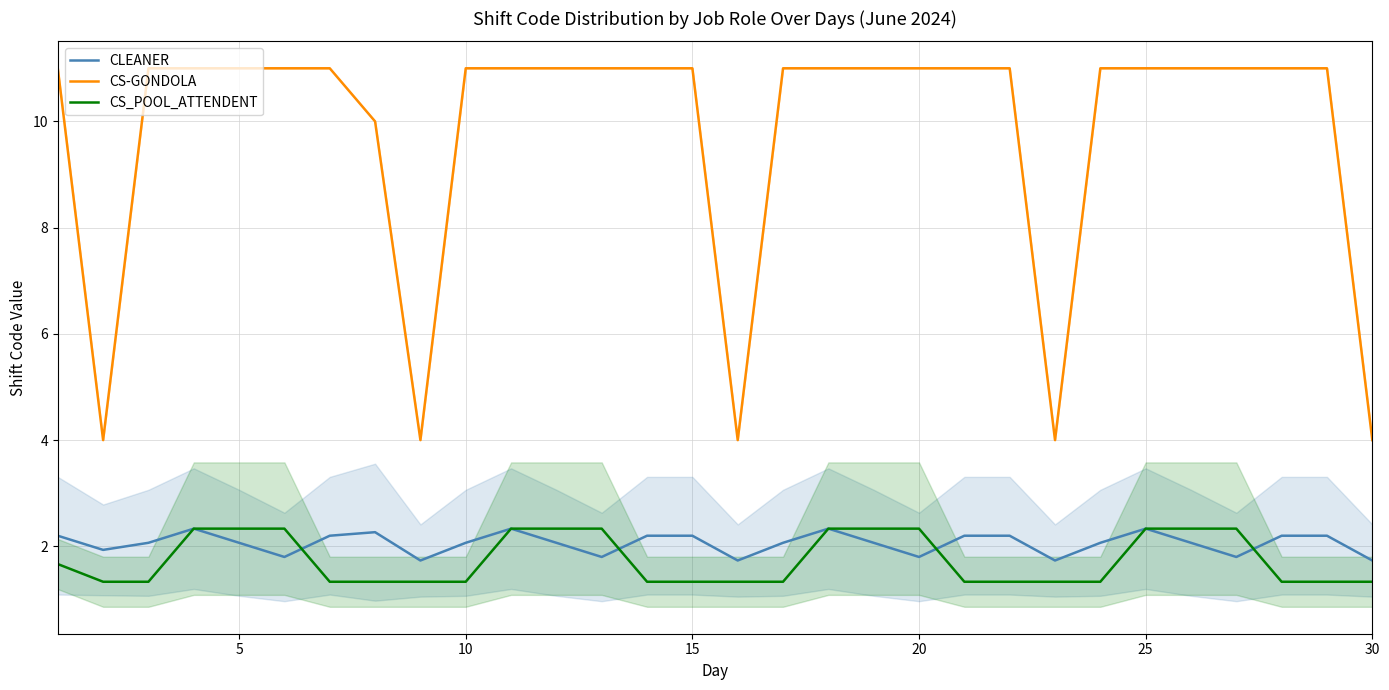

List the series in order of their peak value, lowest first.

CLEANER, CS_POOL_ATTENDENT, CS-GONDOLA